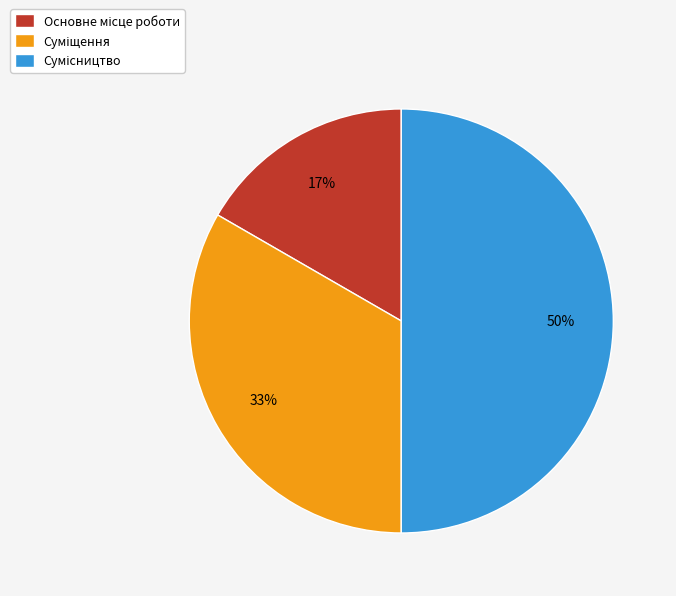

To the nearest percent, what is the difference between the largest and smallest slice percentages?

33%